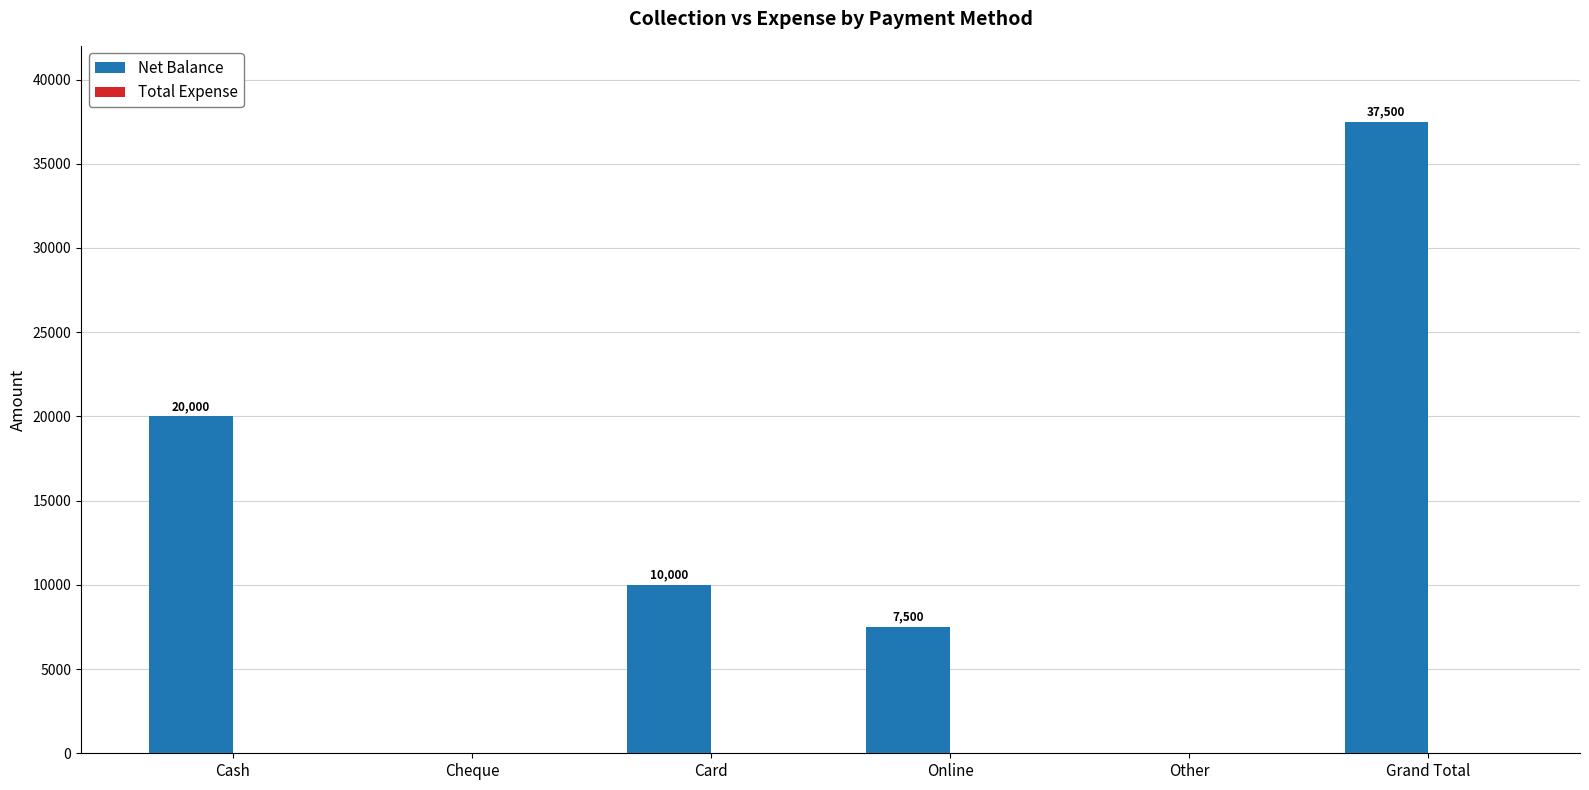

What is the greatest value displayed?

37500